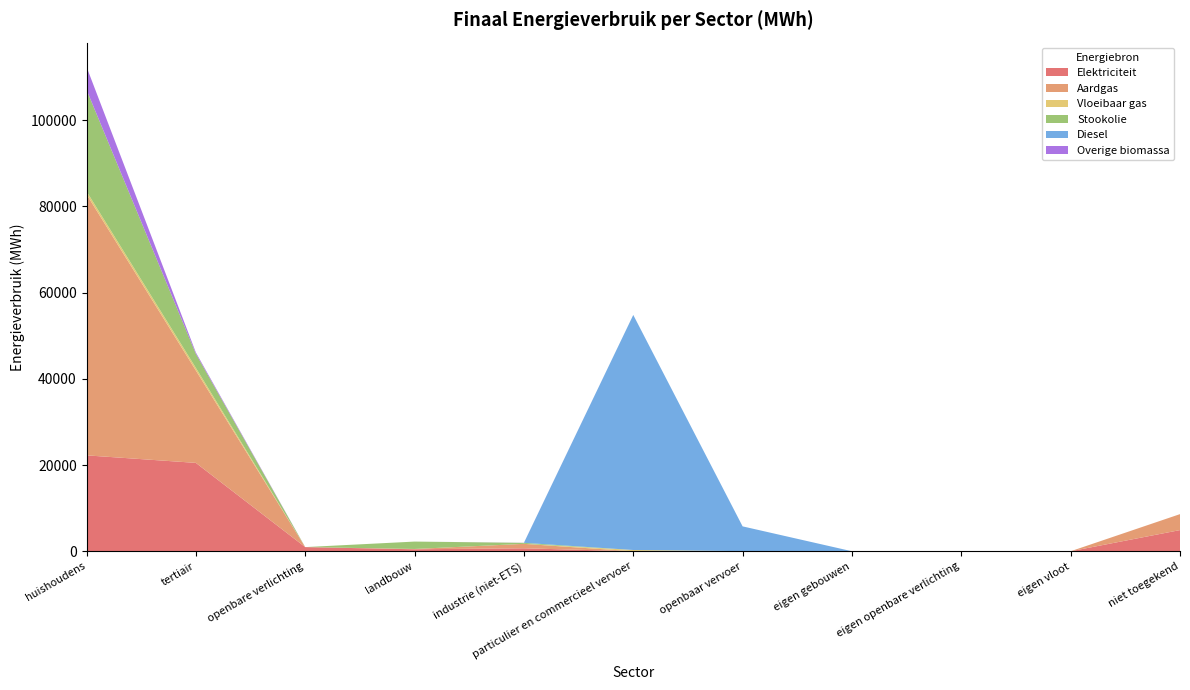

Reading left to right, list all the values displayed in this chart.

Elektriciteit: 22237.8	20492.5	962.9	457.2	684.8	0.8	26.5	0.0	0.0	0.0	4908.2
Aardgas: 60544.0	21430.4	0.0	68.5	1028.8	2.6	0.0	0.0	0.0	0.0	3700.4
Vloeibaar gas: 690.0	596.9	0.0	4.1	7.4	284.6	0.0	0.0	0.0	0.0	0.0
Stookolie: 23551.8	3262.7	0.0	1713.2	230.0	0.0	0.0	0.0	0.0	0.0	0.0
Diesel: 0.0	0.0	0.0	0.0	0.0	54514.7	5744.3	0.0	0.0	0.0	0.0
Overige biomassa: 5314.4	312.3	0.0	0.0	20.2	0.0	0.0	0.0	0.0	0.0	0.0